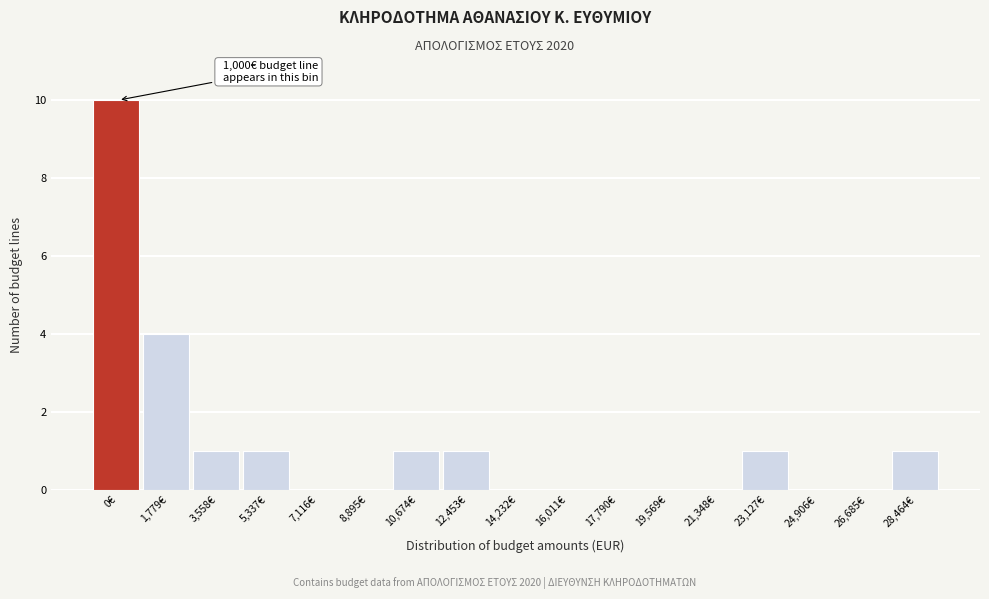

Reading left to right, transcribe all the data shown in this chart.

0€=10	1,779€=4	3,558€=1	5,337€=1	7,116€=0	8,895€=0	10,674€=1	12,453€=1	14,232€=0	16,011€=0	17,790€=0	19,569€=0	21,348€=0	23,127€=1	24,906€=0	26,685€=0	28,464€=1